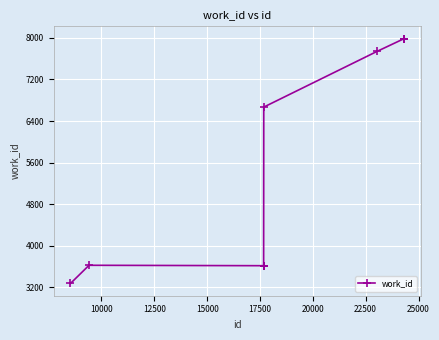

What is the value of the 8th point from the left?

7986